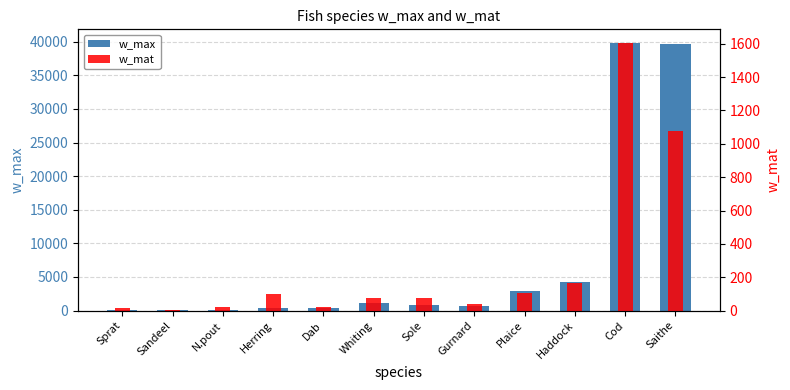

What value does the w_max series have at Whiting?

1192.0